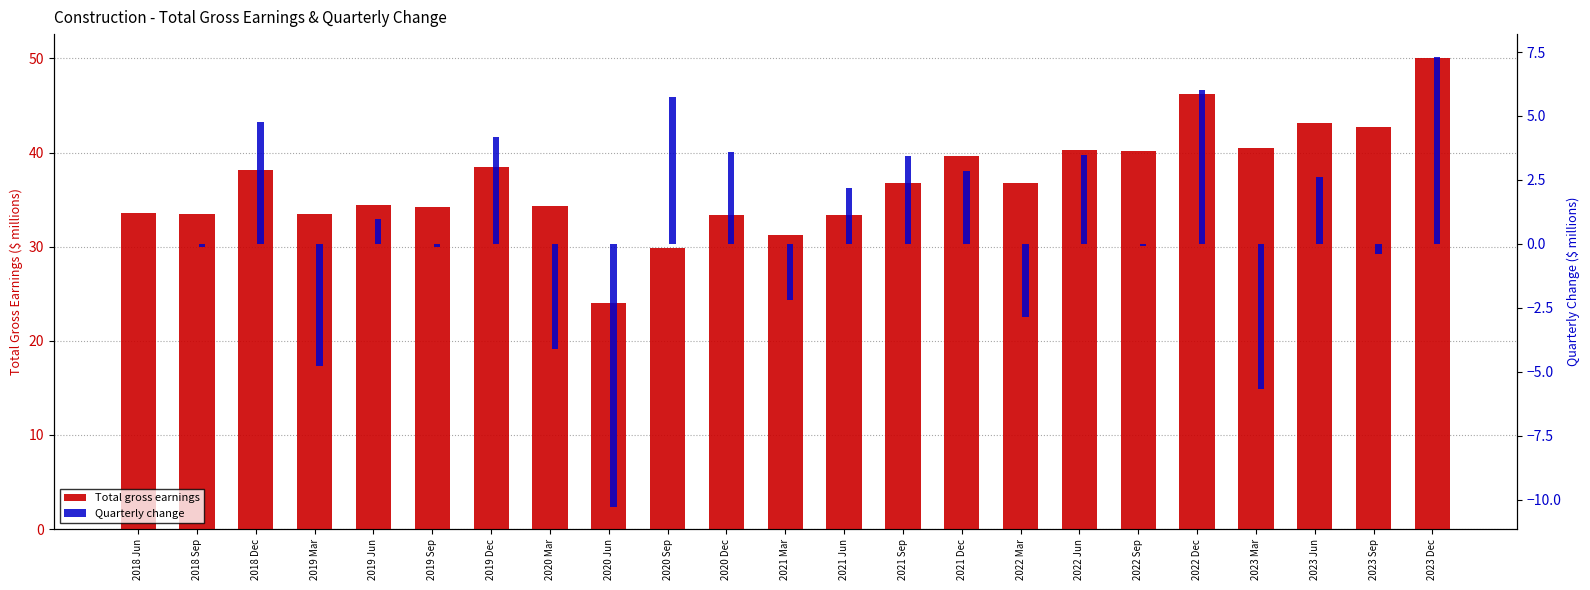

Where is Total gross earnings nearest to the value 37?

2022 Mar